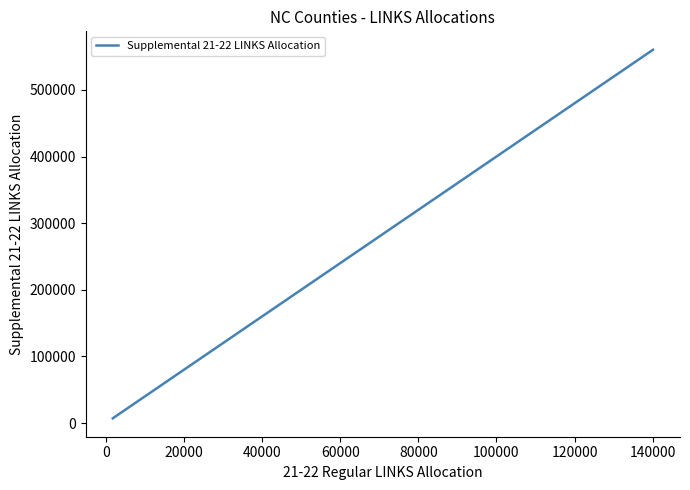

What is the difference between the maximum and minimum values?

553100